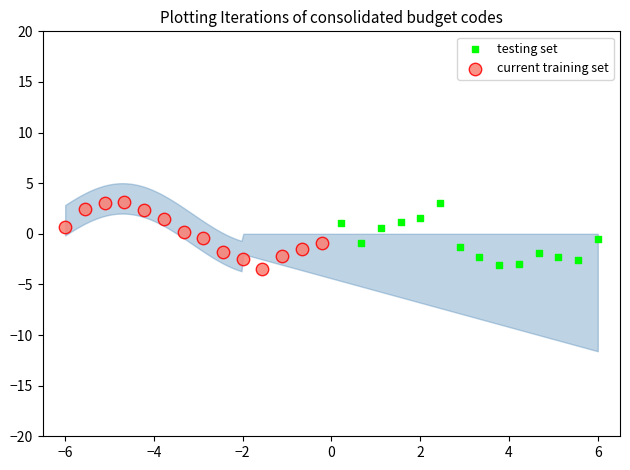

What are all the series names shown in the legend?

testing set, current training set